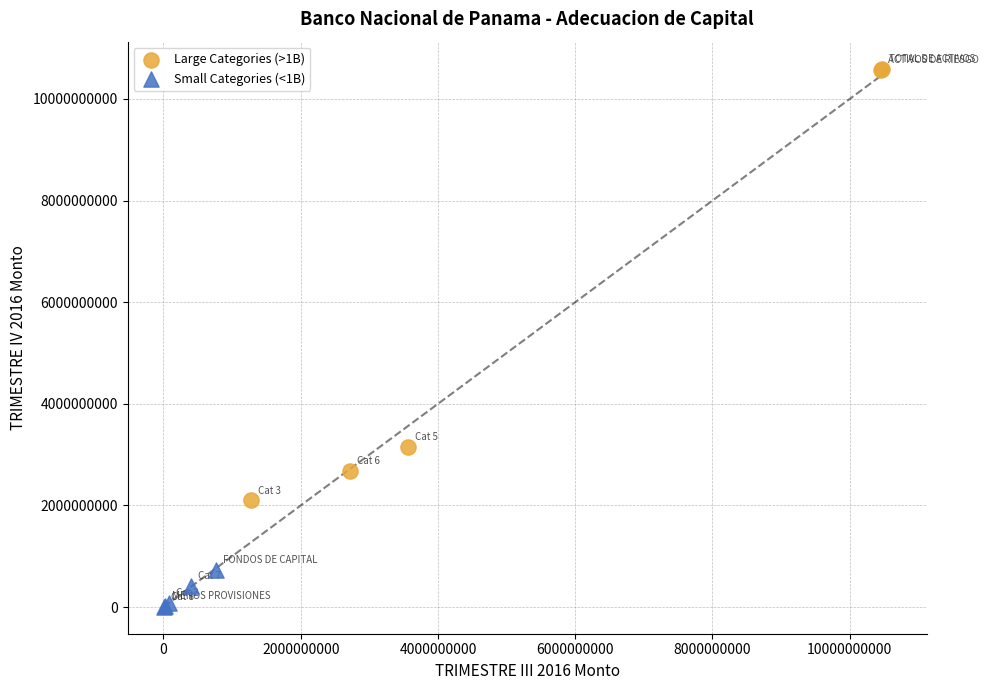

Which series reaches the maximum Y coordinate?

Large Categories (>1B)